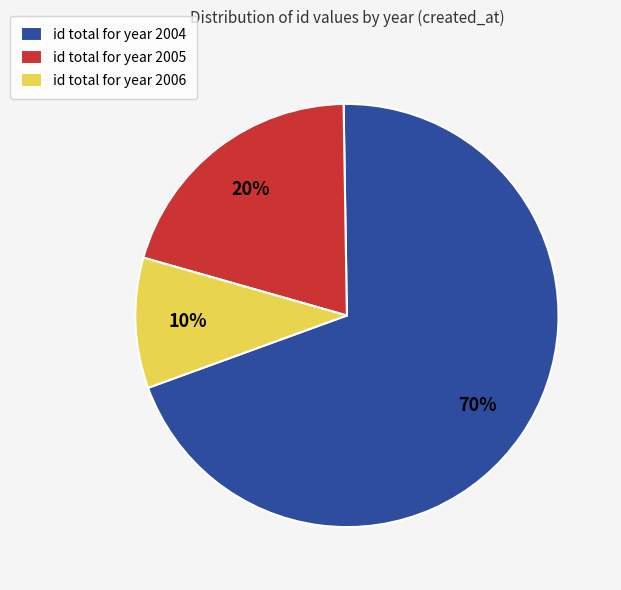

Is it true that id total for year 2004 is 61% of the pie?

False